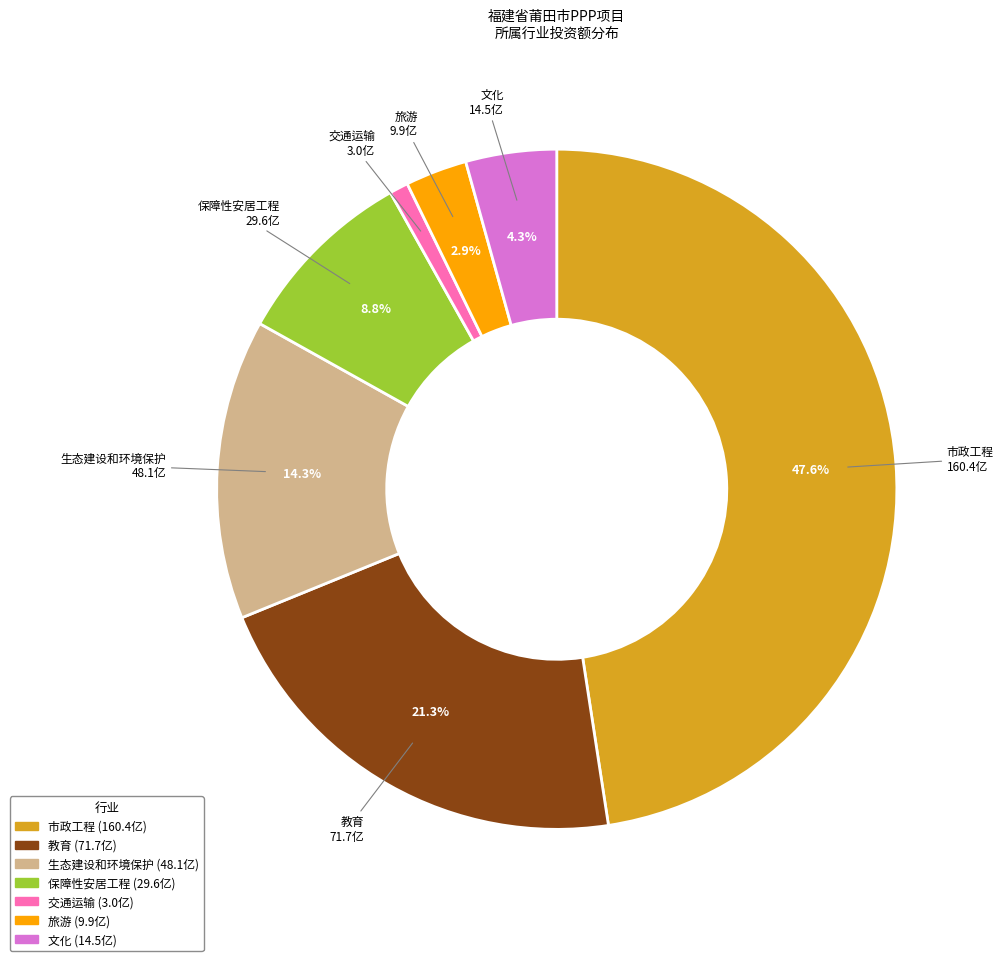

Between 保障性安居工程 and 教育, which is larger?

教育